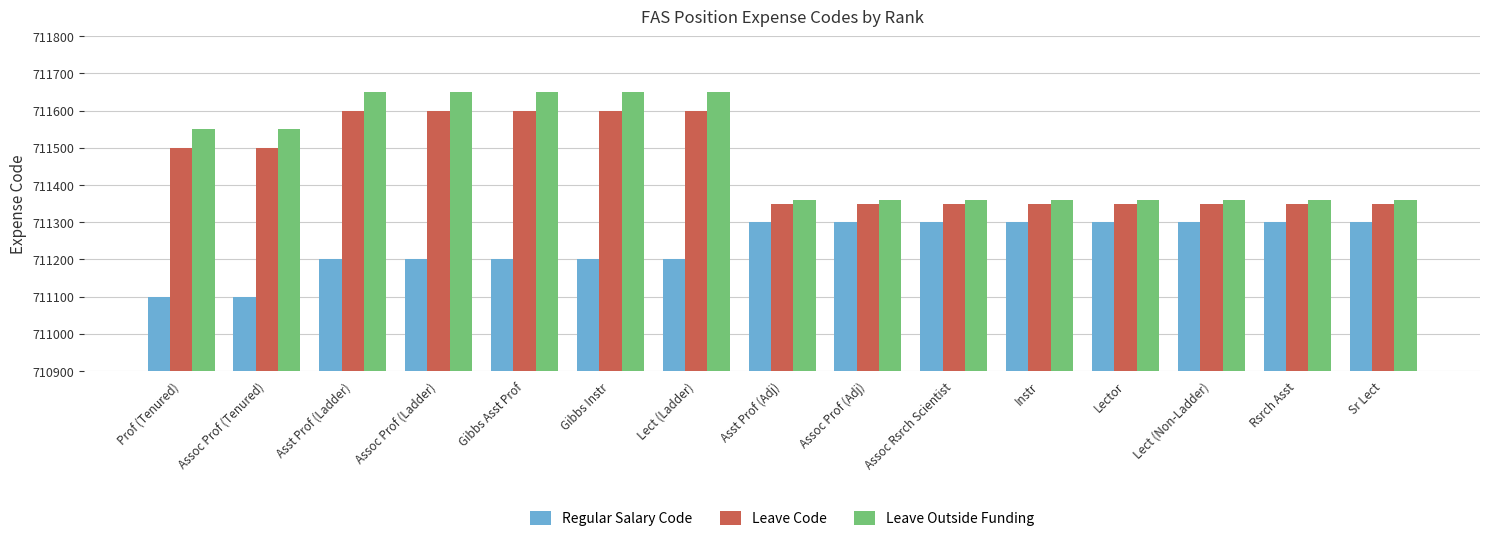

What is the value of the Regular Salary Code bar at the 7th from the left?

711200